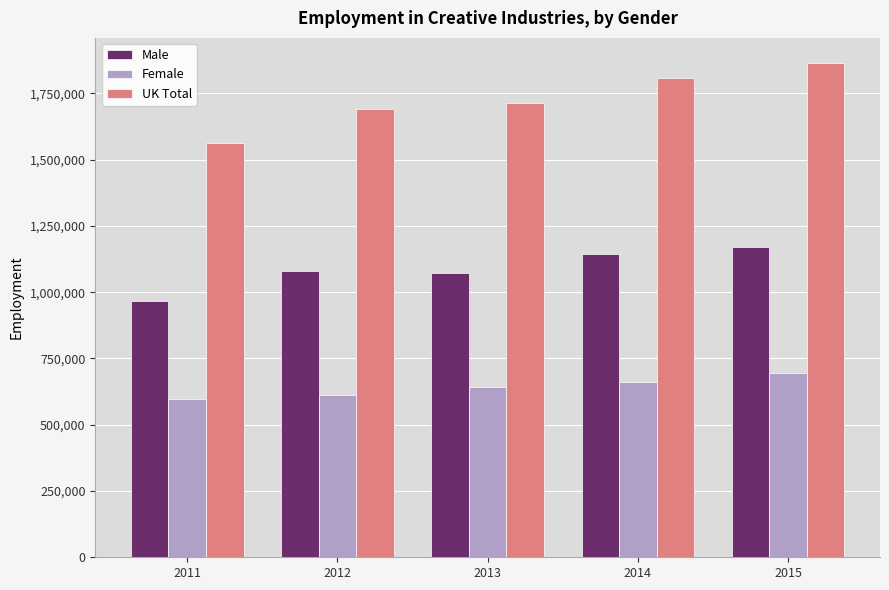

Is the value of Female at 2011 greater than the value of Male at 2014?

No